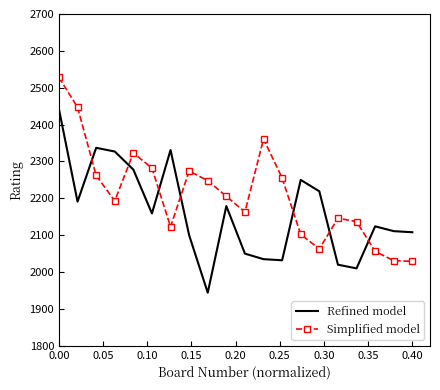

What is the highest value of the Refined model series?

2442.0